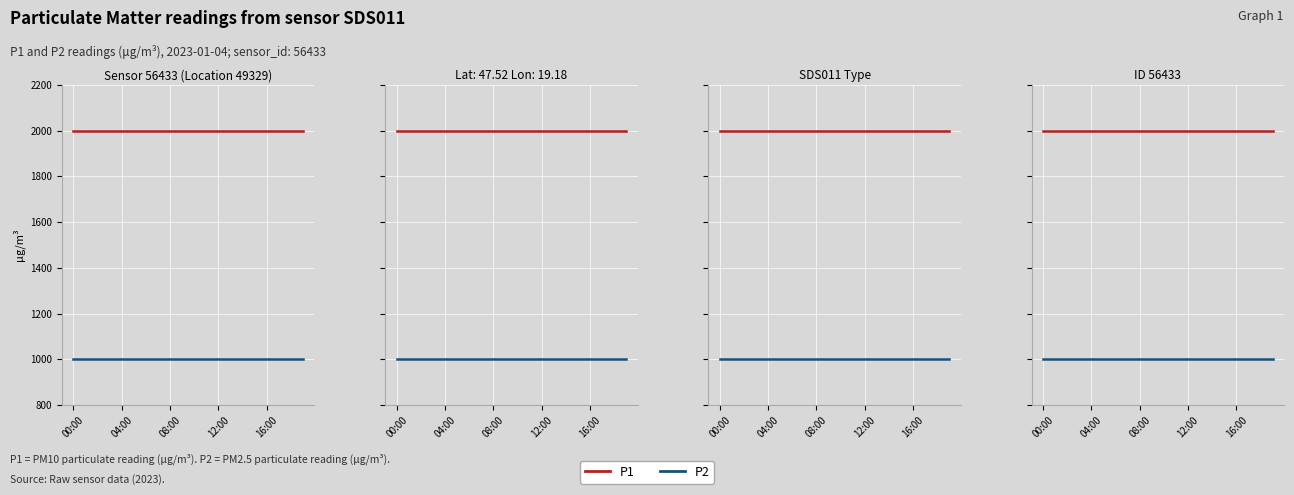

Rank the series by their average value, from highest to lowest.

P1, P2